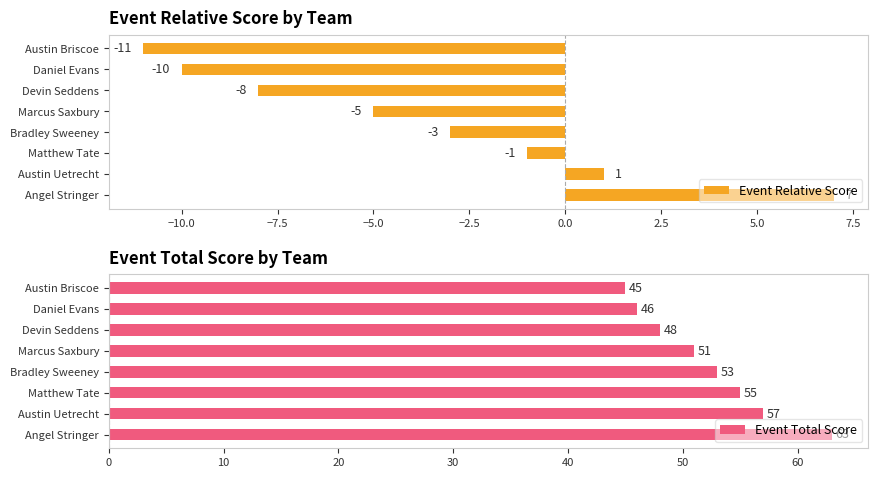

At which label does Event Relative Score reach its minimum?

Austin Briscoe